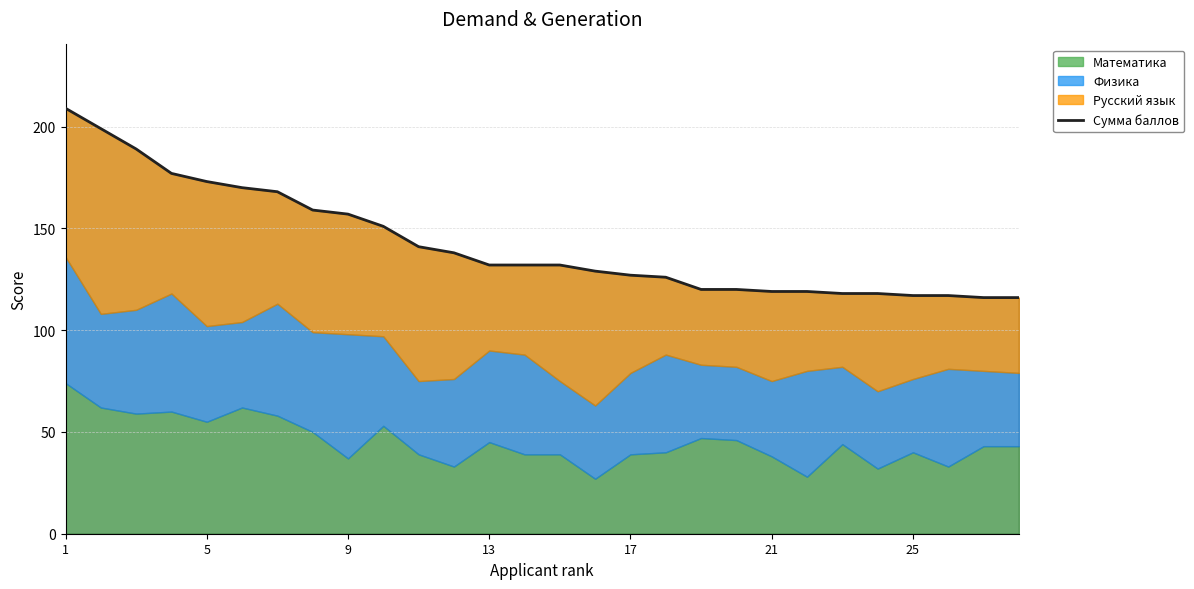

Does the chart display data point markers on the line(s)?

No